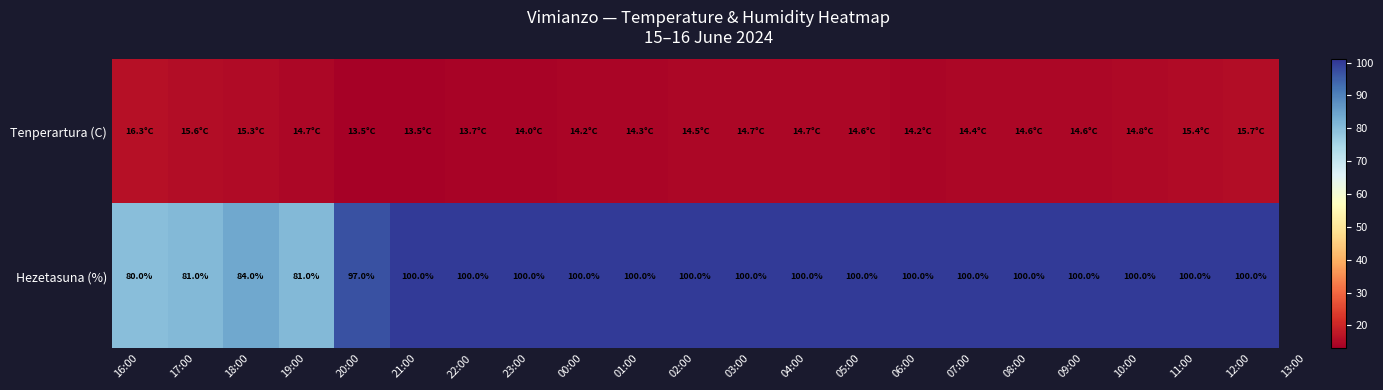

Is it true that Hezetasuna (%) equals 100.0 at 06:00?

True